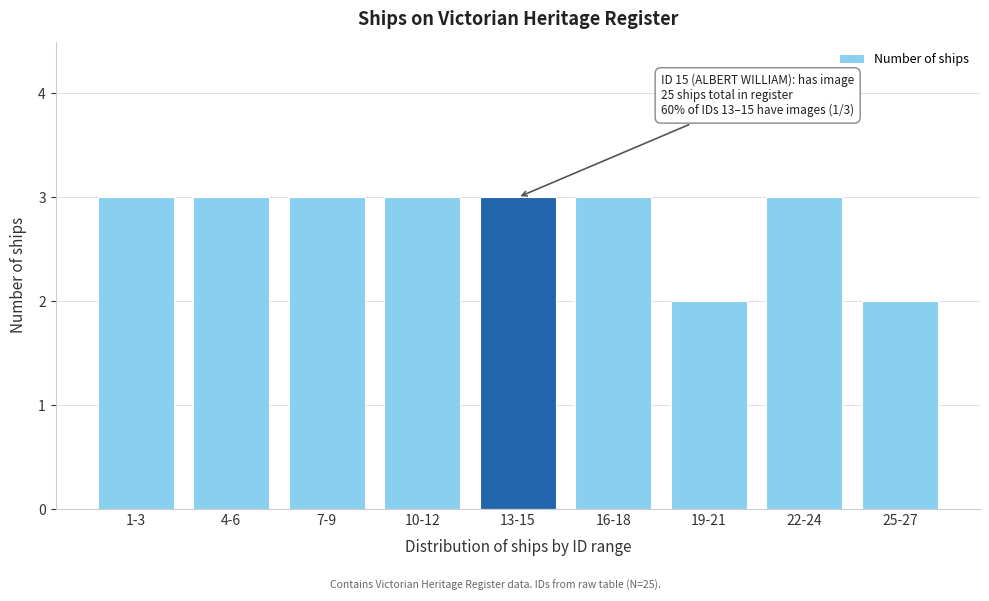

Reading left to right, what are all the values shown in this chart?

1-3=3	4-6=3	7-9=3	10-12=3	13-15=3	16-18=3	19-21=2	22-24=3	25-27=2